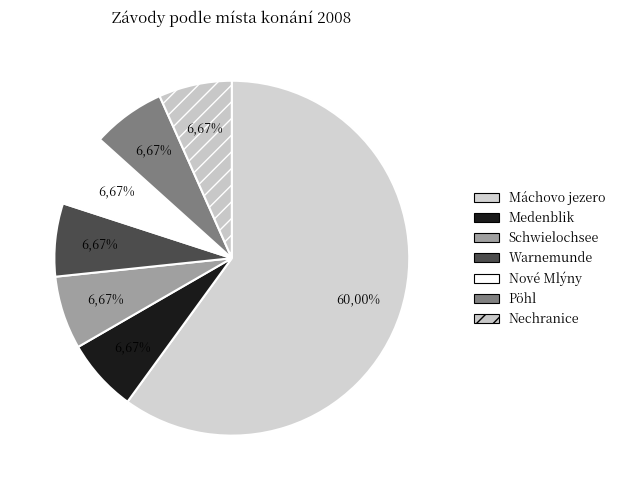

Combined, do 8 and 9 account for over 50%?

No